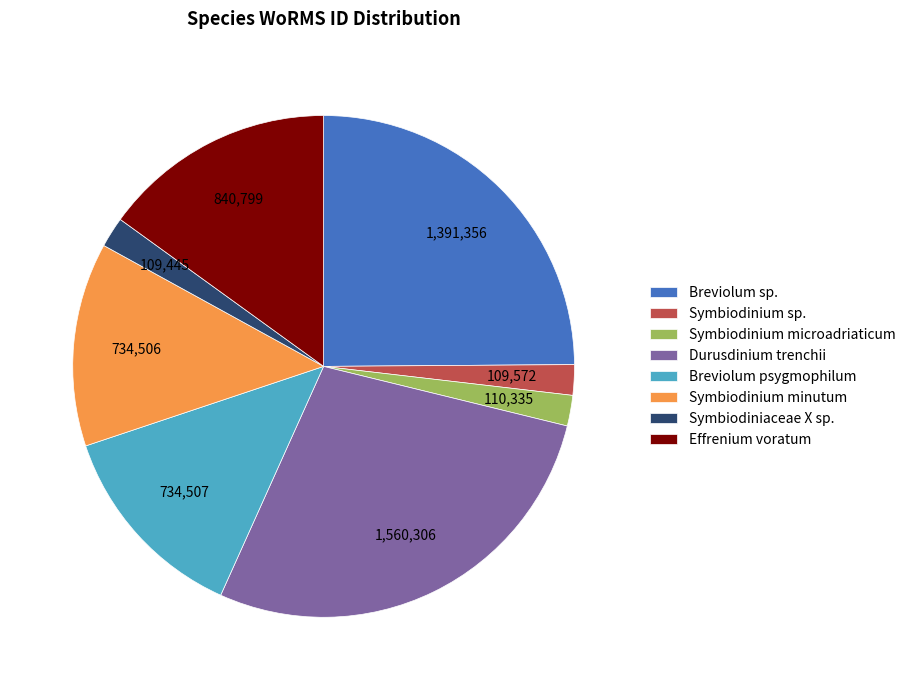

Is it true that Symbiodinium minutum is 5% of the pie?

False